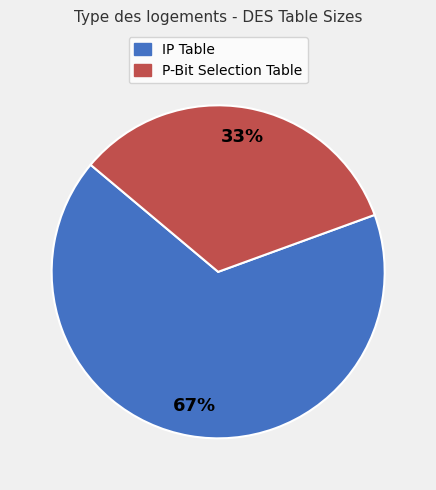

Do IP Table and P-Bit Selection Table together represent more than half of the pie?

Yes